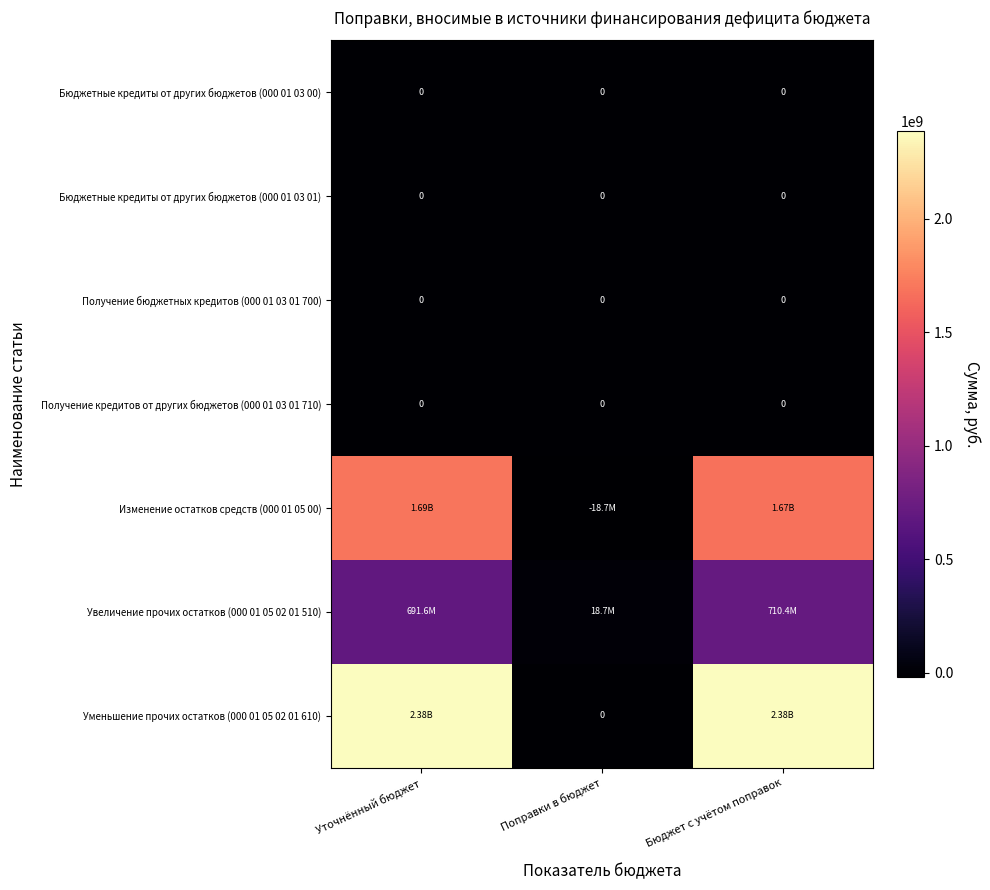

Is the value of Получение бюджетных кредитов (000 01 03 01 700) at Бюджет с учётом поправок greater than the value of Бюджетные кредиты от других бюджетов (000 01 03 00) at Бюджет с учётом поправок?

No